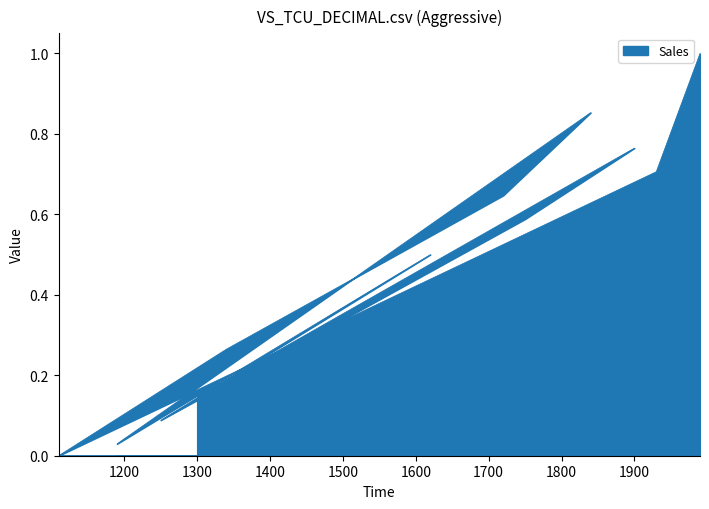

At which category does the data reach its first local peak?

1900